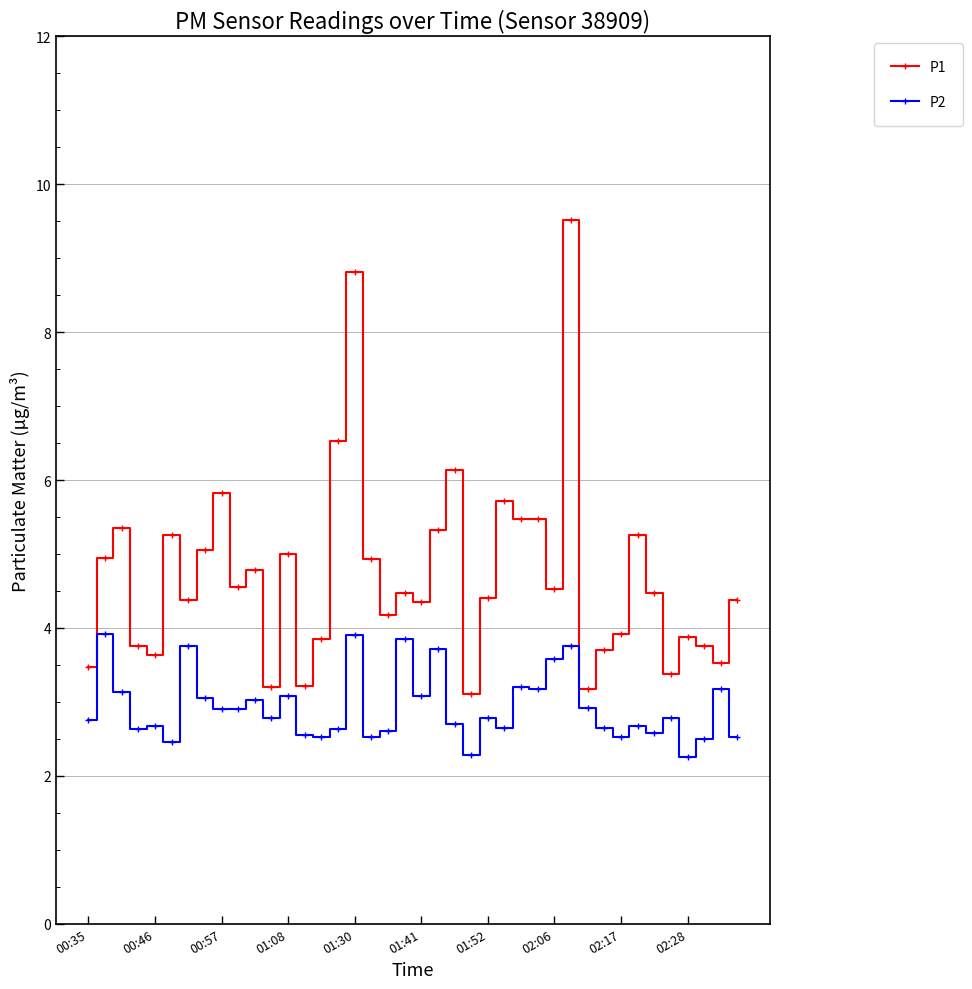

What is the difference between the maximum and minimum values in the P2 series?

1.7